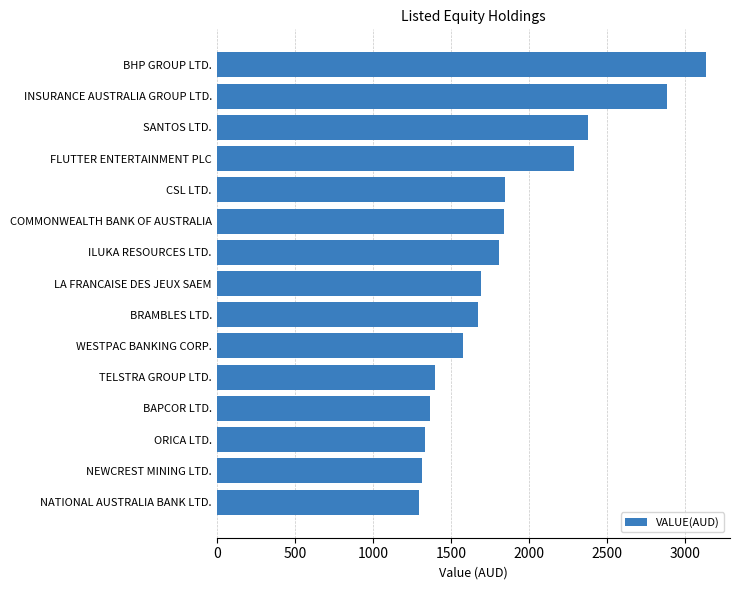

How many data points are less than 1690?

7